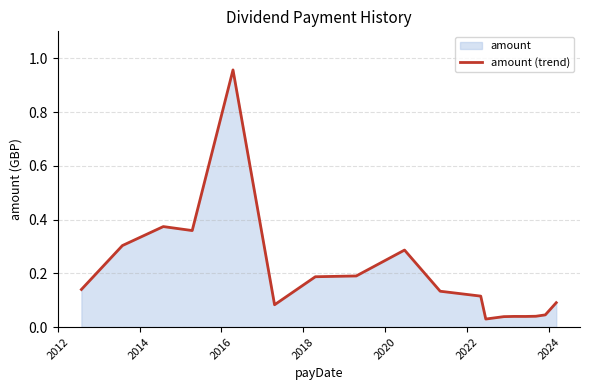

True or false: there are more than 0 points higher than both neighbors.

True